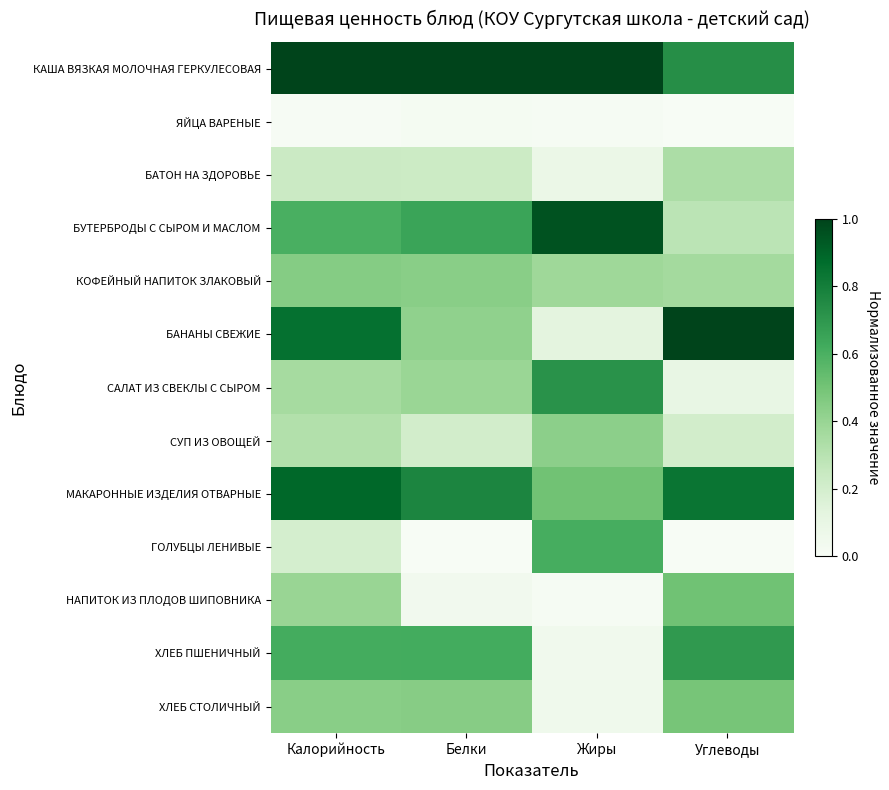

At which category is the sum across all series the highest?

Калорийность